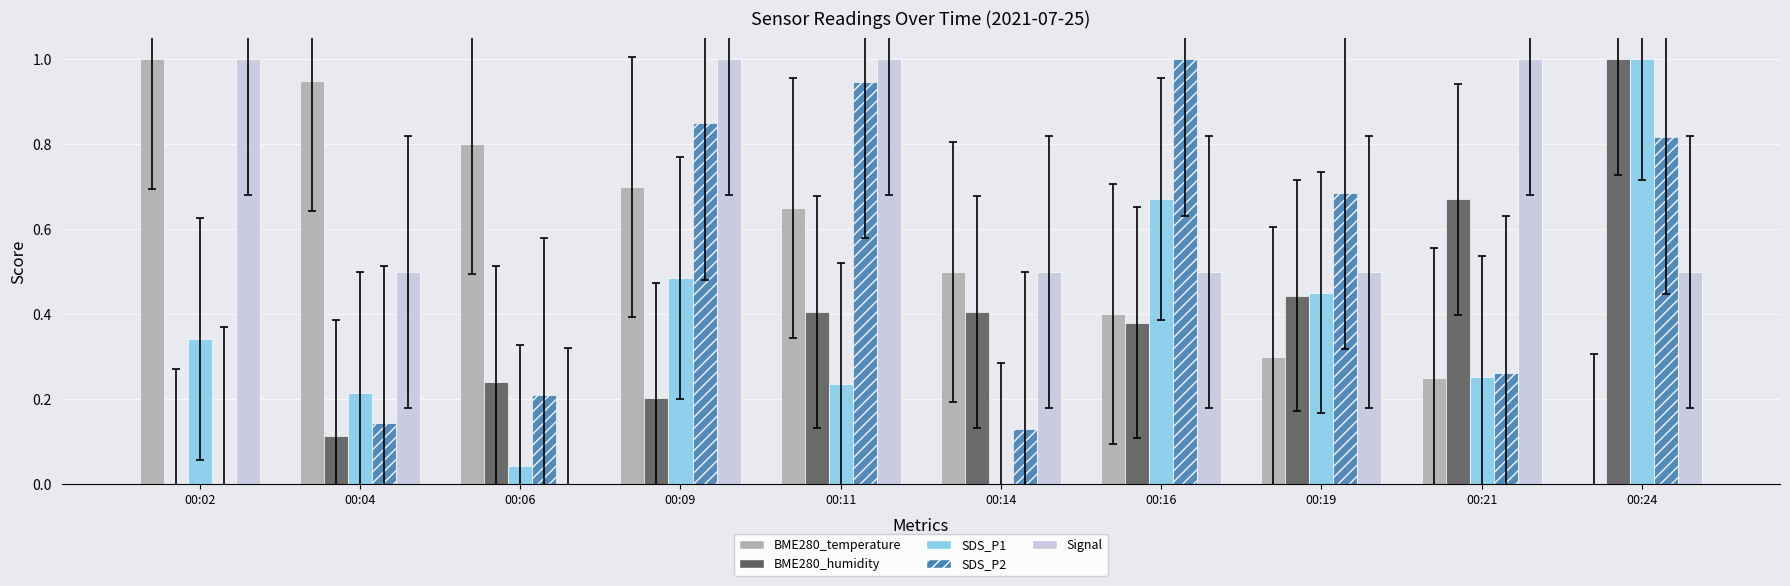

Which series changed the most between 00:02 and 00:06?

Signal